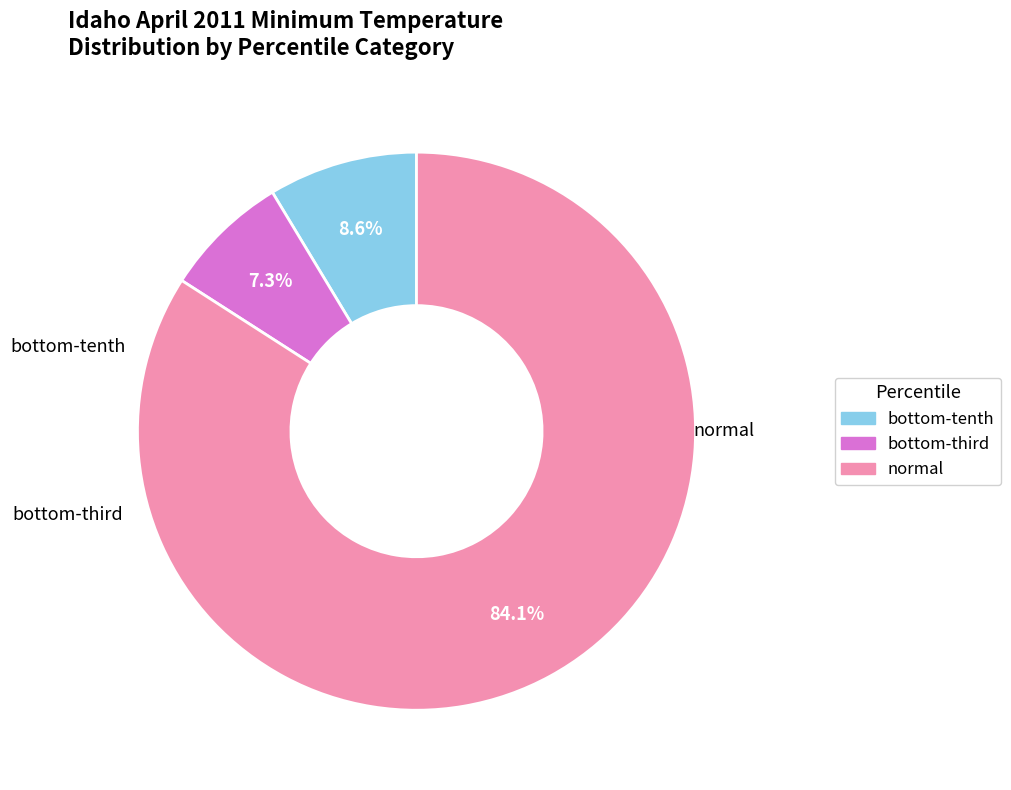

Does any single category account for the majority?

Yes